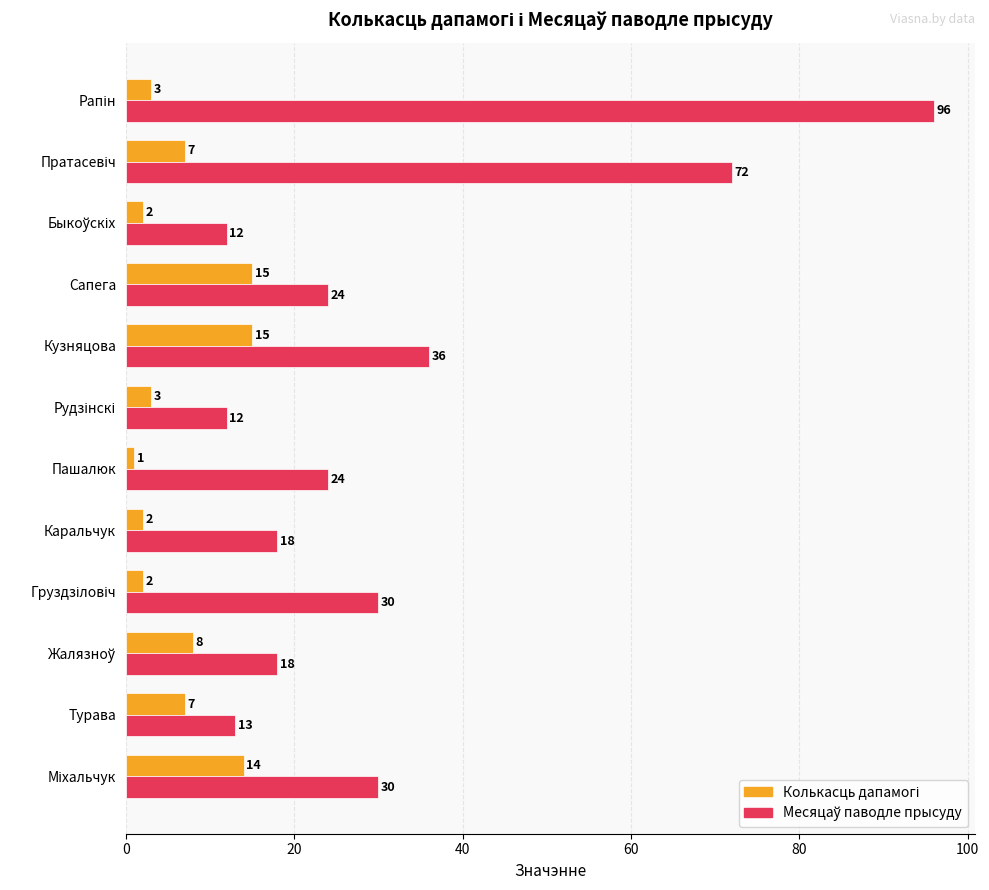

What is the total value across all series at Кузняцова?

51